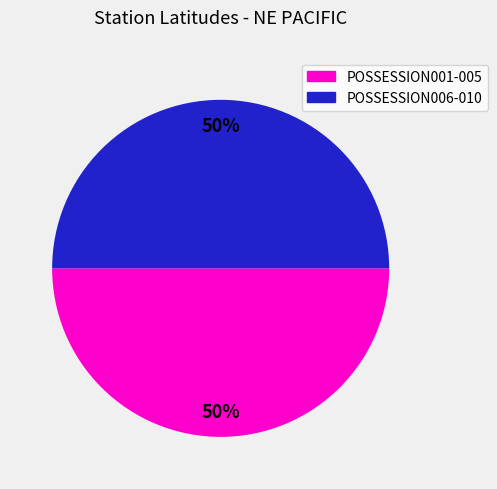

How many segments does this pie chart have?

2